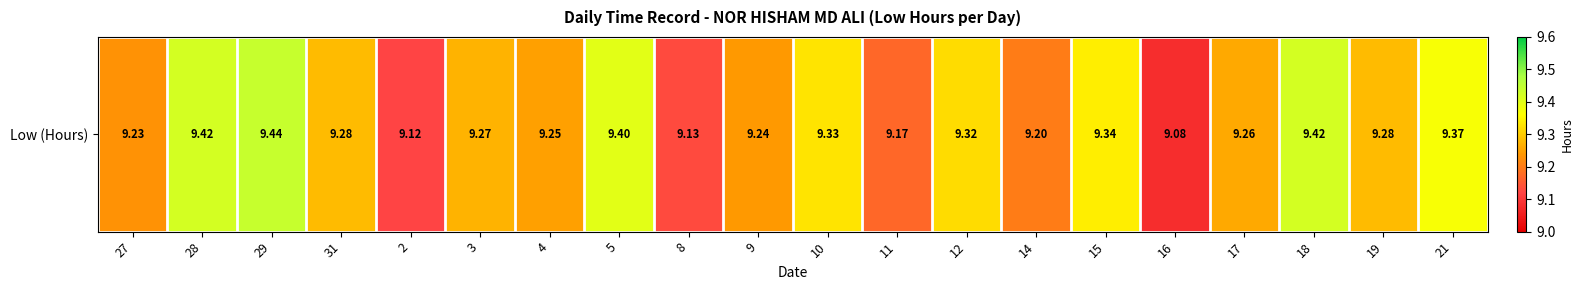

Reading left to right, list all the values displayed in this chart.

27=9.2	28=9.4	29=9.4	31=9.3	2=9.1	3=9.3	4=9.2	5=9.4	8=9.1	9=9.2	10=9.3	11=9.2	12=9.3	14=9.2	15=9.3	16=9.1	17=9.3	18=9.4	19=9.3	21=9.4